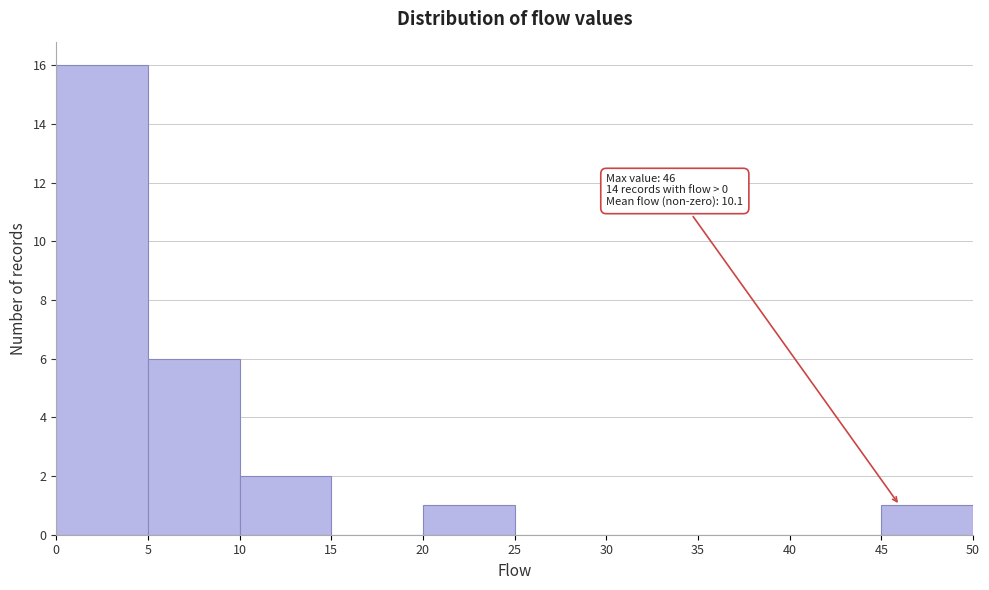

Over which range of the x-axis is the bar tallest?

0 to 5